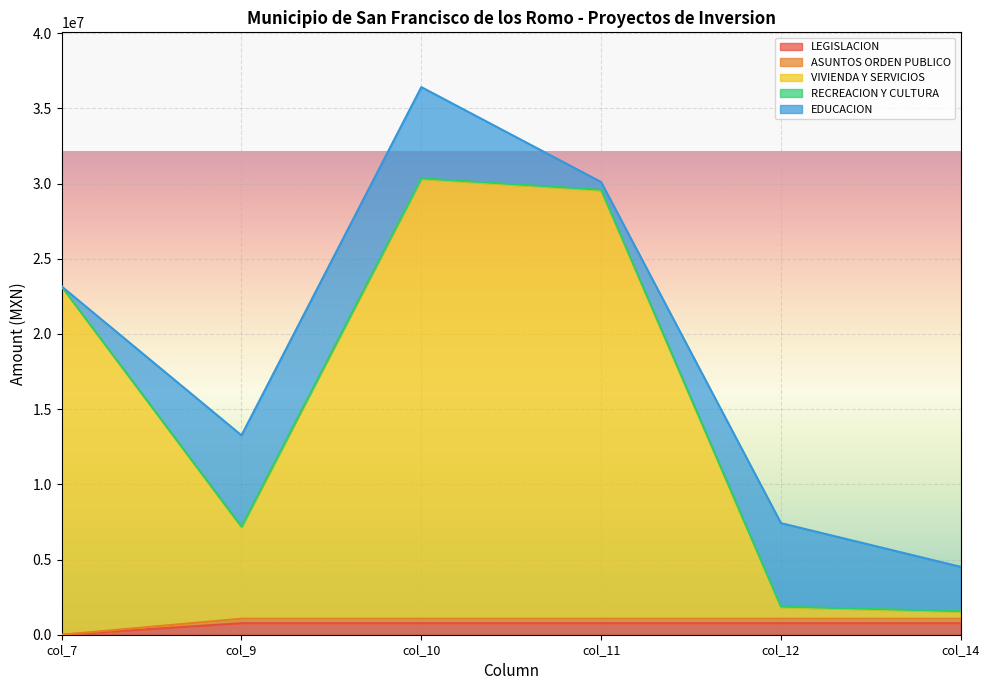

True or false: ASUNTOS ORDEN PUBLICO has more than 0 interior local peaks.

False